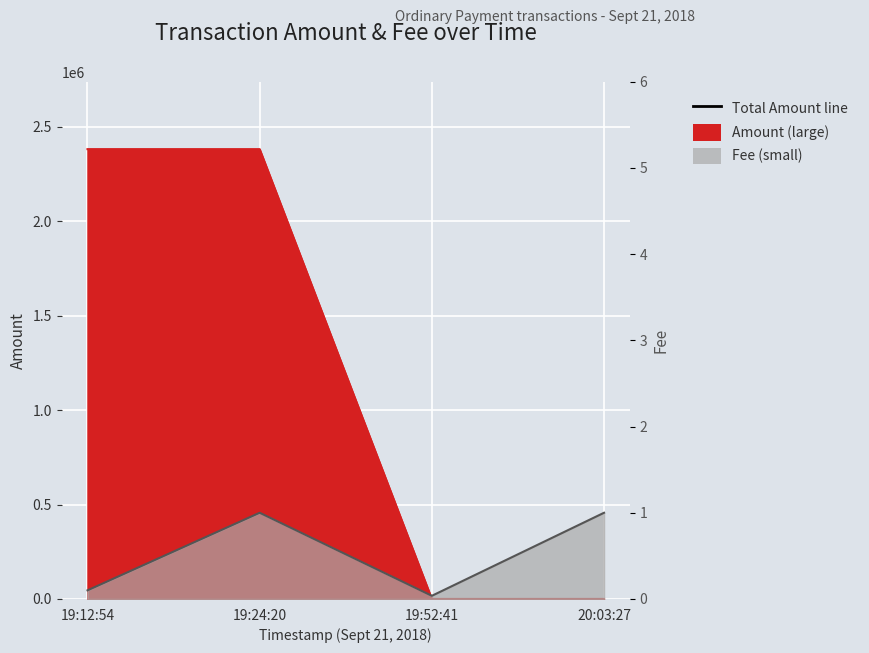

Where is the first local minimum for Fee?

19:52:41